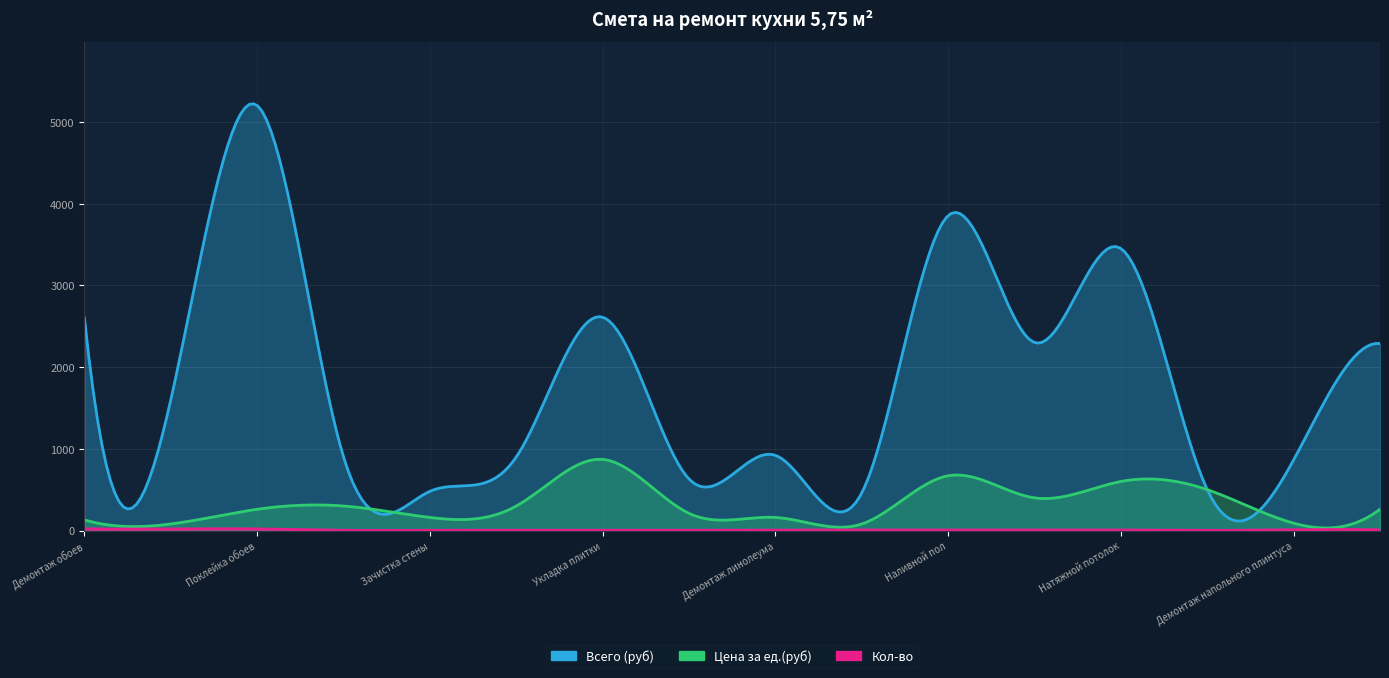

What are all the series names shown in the legend?

Всего (руб), Цена за ед.(руб), Кол-во